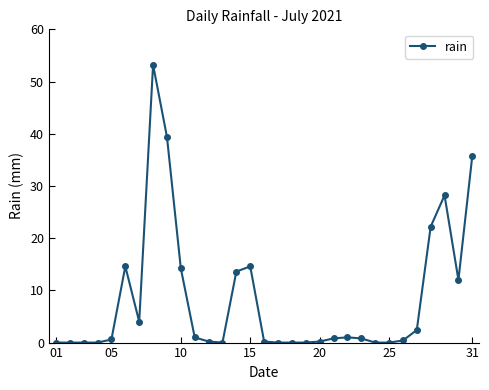

What is the difference between the maximum and minimum values?

53.2